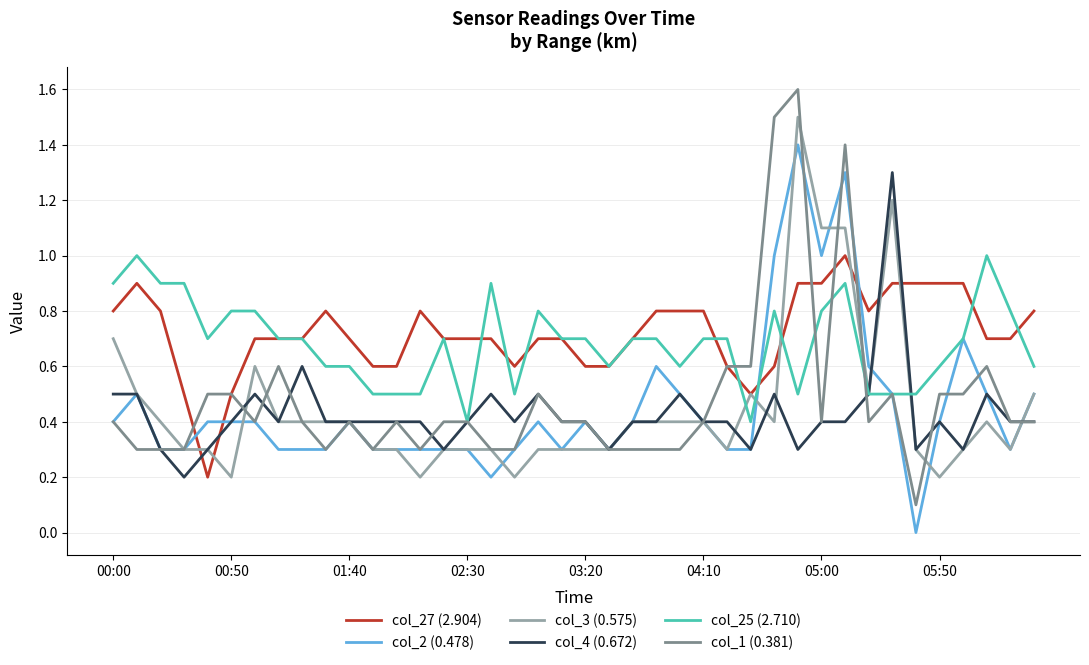

Count the number of categories in the chart.

40